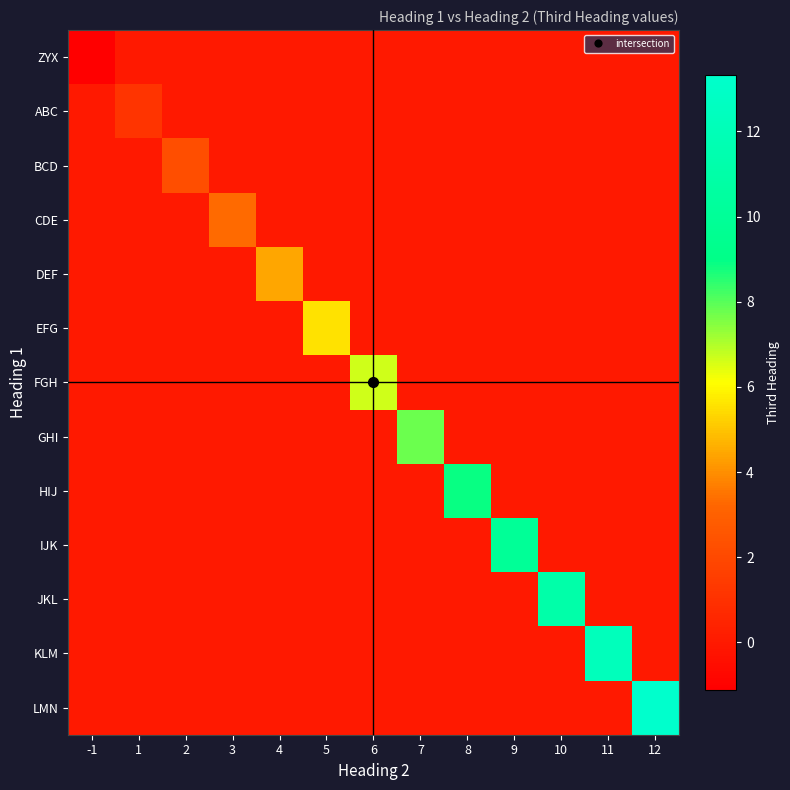

What is the spread (max minus min) of values at 9?

10.0